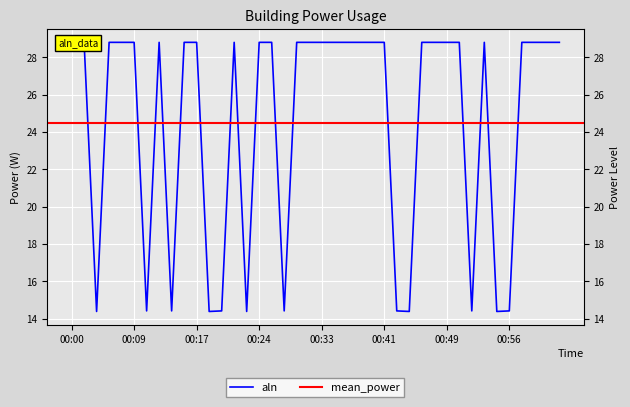

What is the label of the 23rd point from the left?

00:37